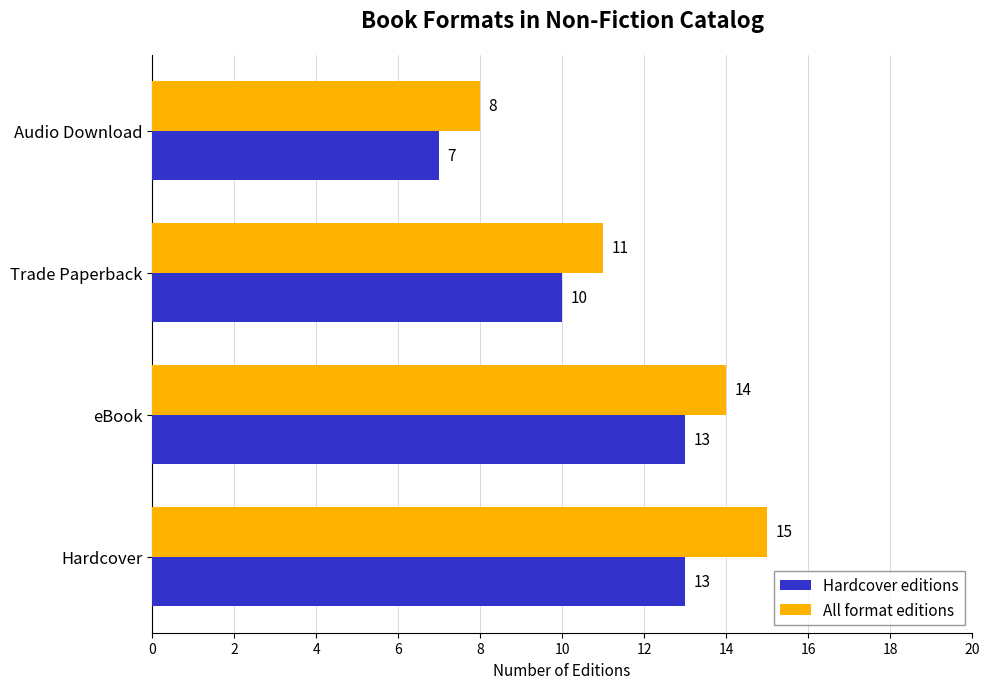

Rank the series by their maximum value, from lowest to highest.

Hardcover editions, All format editions